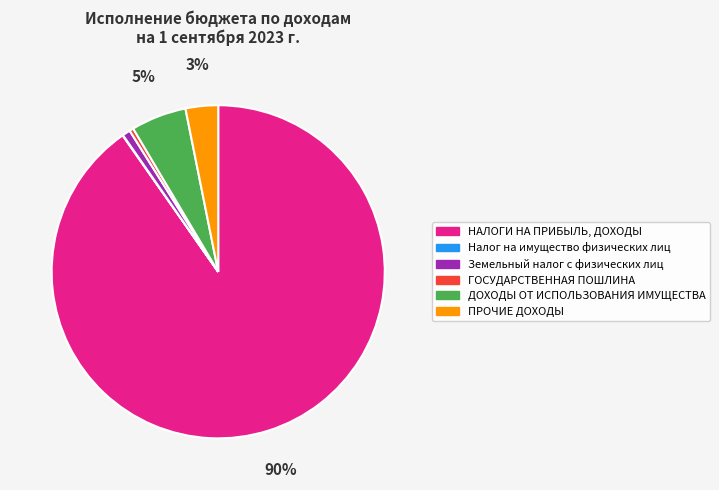

To the nearest percent, what portion does ДОХОДЫ ОТ ИСПОЛЬЗОВАНИЯ ИМУЩЕСТВА represent?

5%